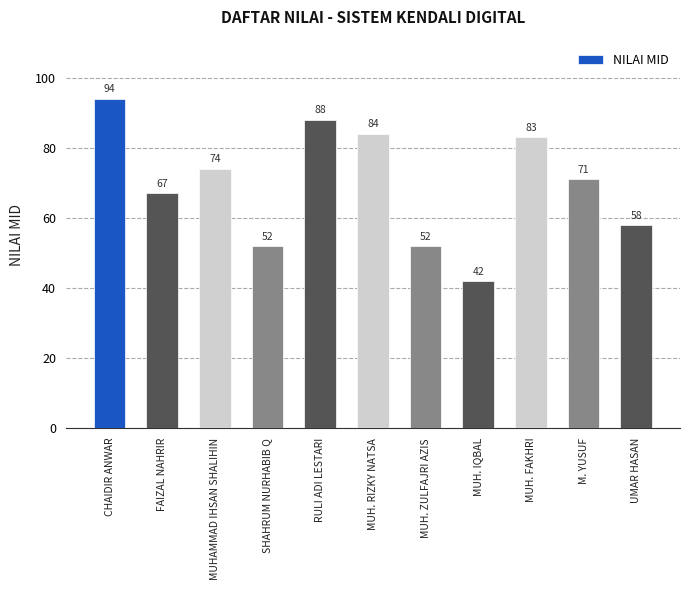

How many series are shown in this chart?

1